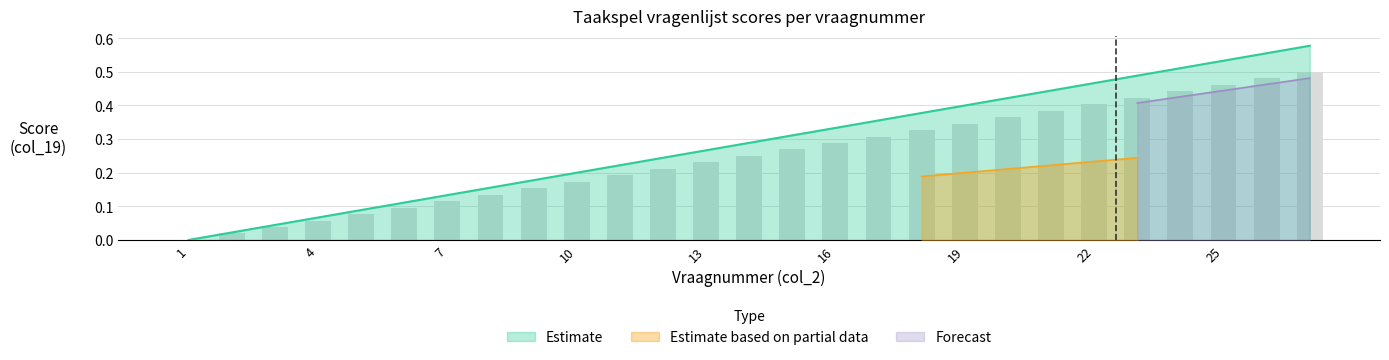

Are the bars horizontal?

No